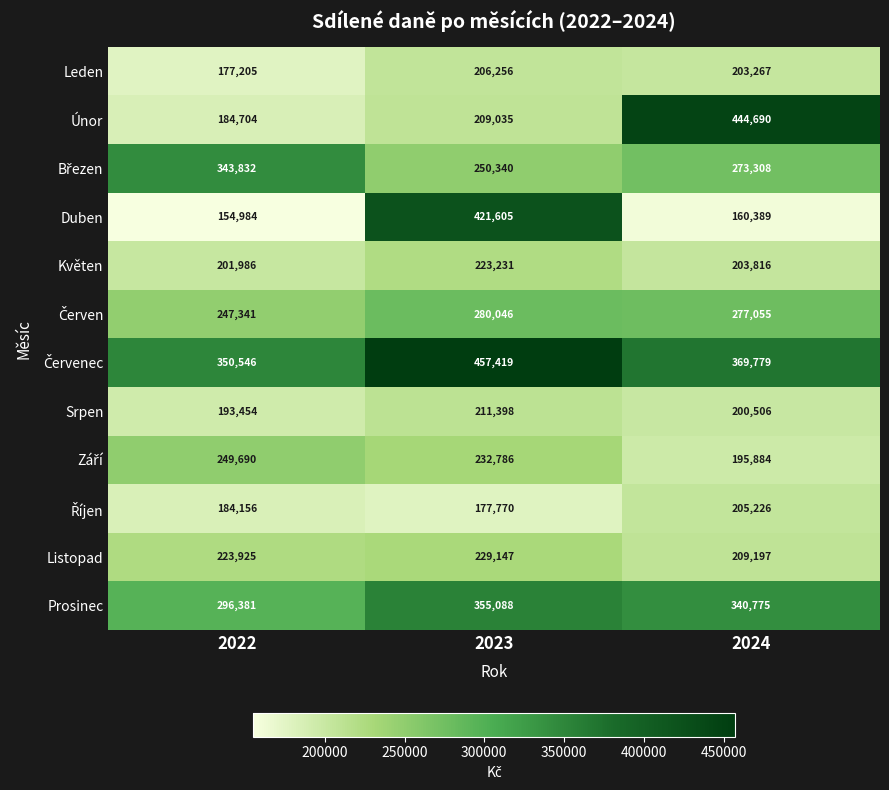

What is the sum of the Leden values at 2024 and 2022?

380472